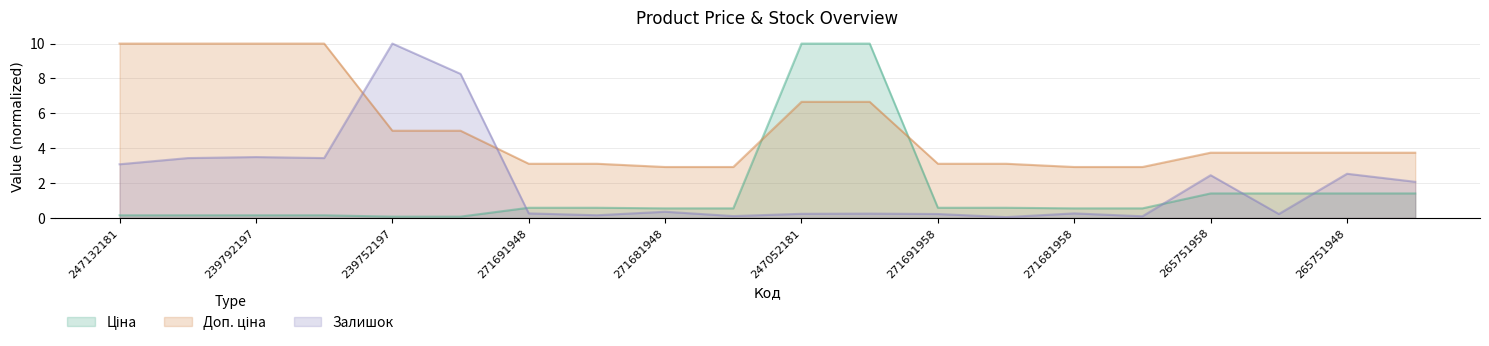

Reading left to right, extract all data points from this chart.

Ціна: 0.2	0.2	0.2	0.2	0.1	0.1	0.6	0.6	0.5	0.5	10.0	10.0	0.6	0.6	0.5	0.5	1.4	1.4	1.4	1.4
Доп. ціна: 10.0	10.0	10.0	10.0	5.0	5.0	3.1	3.1	2.9	2.9	6.7	6.7	3.1	3.1	2.9	2.9	3.7	3.7	3.7	3.7
Залишок: 3.1	3.4	3.5	3.4	10.0	8.3	0.3	0.2	0.4	0.1	0.2	0.2	0.2	0.0	0.3	0.1	2.4	0.2	2.5	2.1